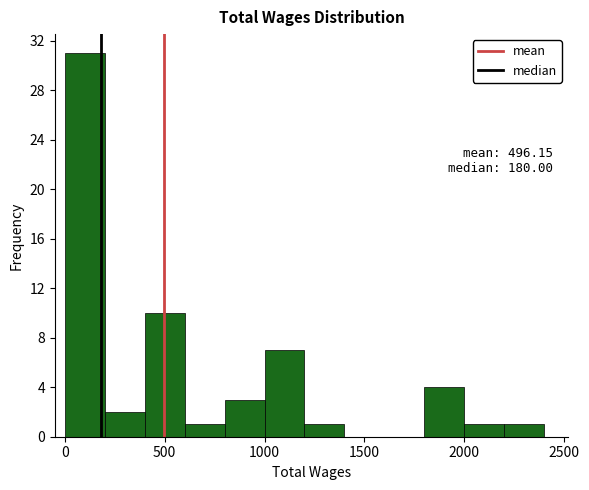

Over which range of the x-axis is the bar tallest?

0 to 200